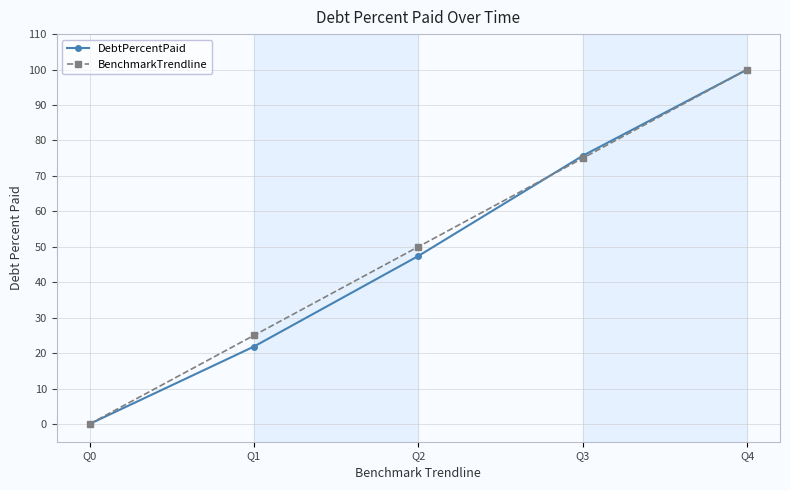

Reading left to right, extract all data points from this chart.

DebtPercentPaid: 0.0	21.9	47.4	75.7	100.0
BenchmarkTrendline: 0.0	25.0	50.0	75.0	100.0